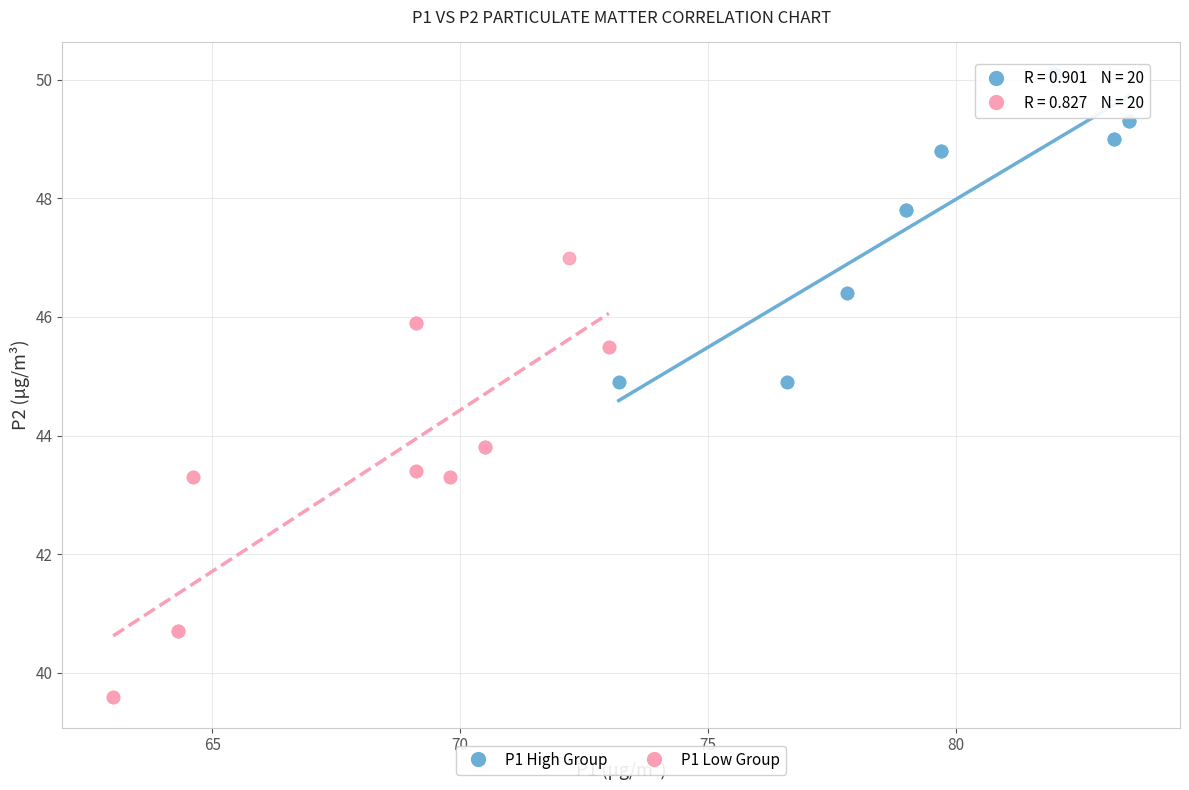

Which series reaches the maximum Y coordinate?

P1 High Group